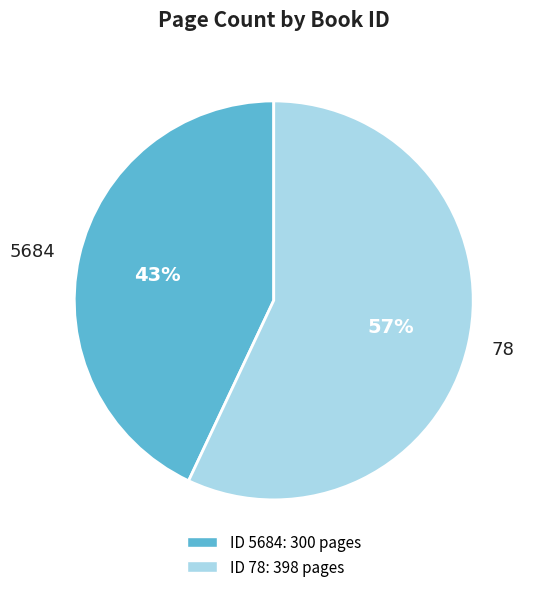

Does any single category account for the majority?

Yes